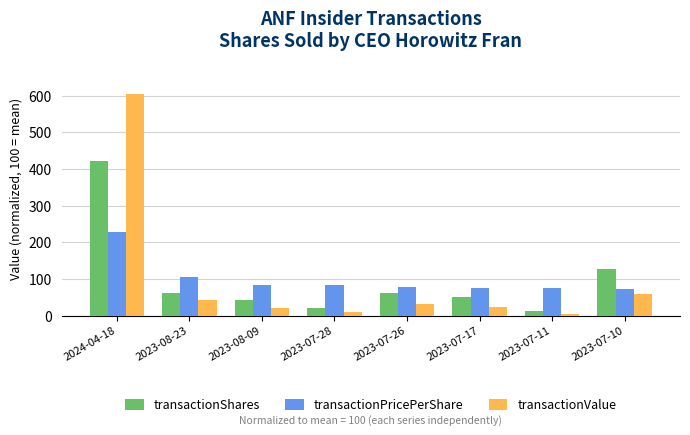

Where is transactionPricePerShare nearest to the value 150?

2023-08-23